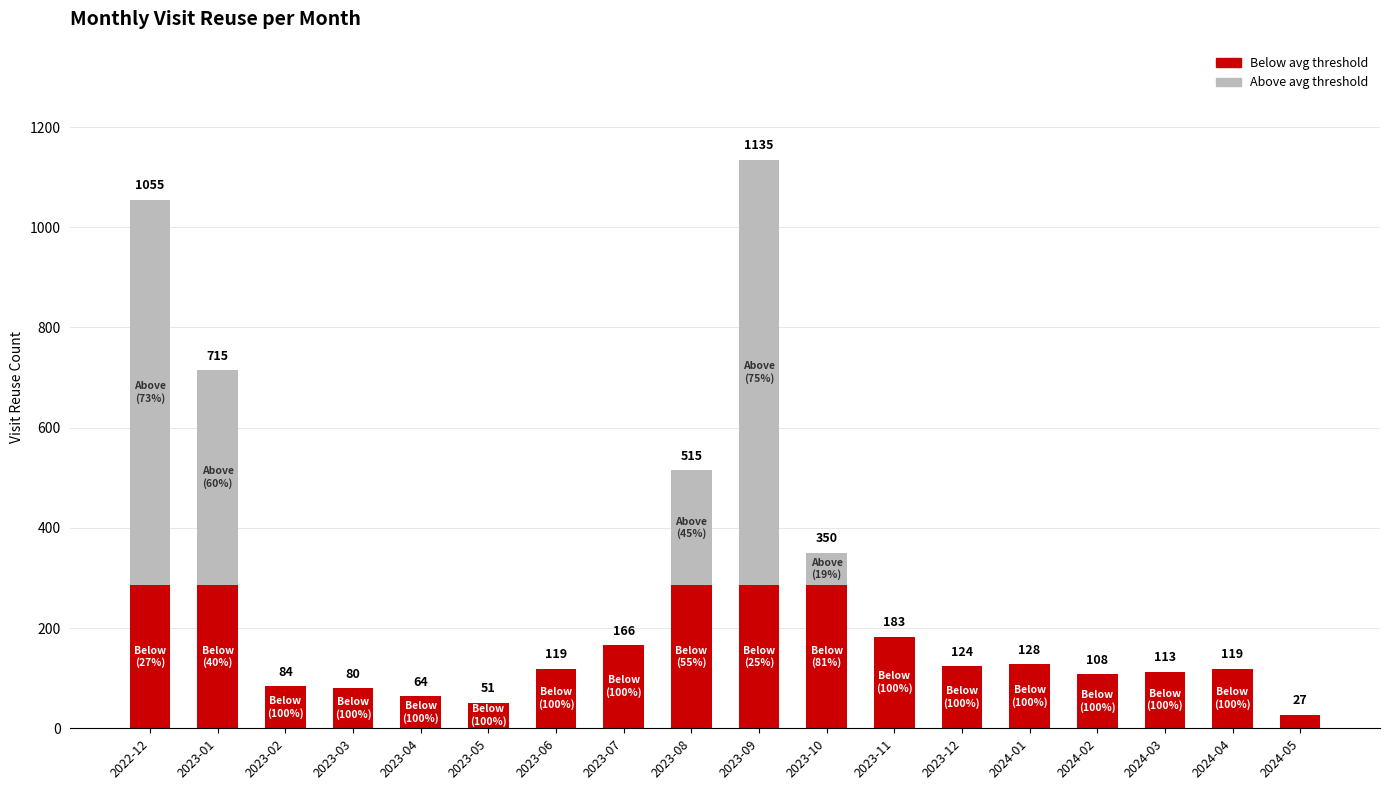

At which category is the sum across all series the highest?

2023-09